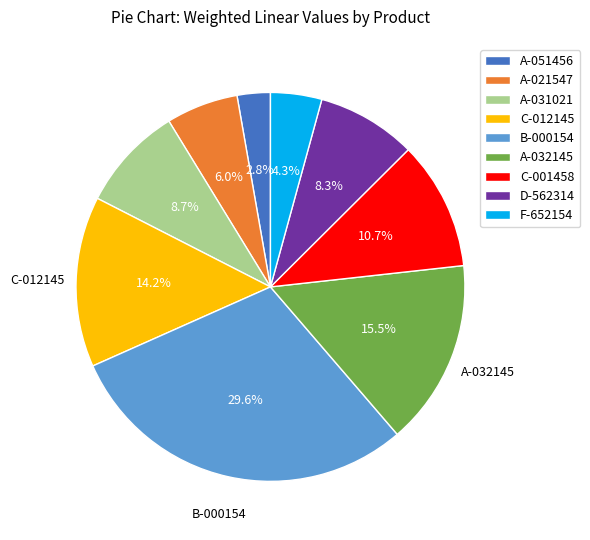

To the nearest percent, what is the difference between the largest and smallest slice percentages?

27%